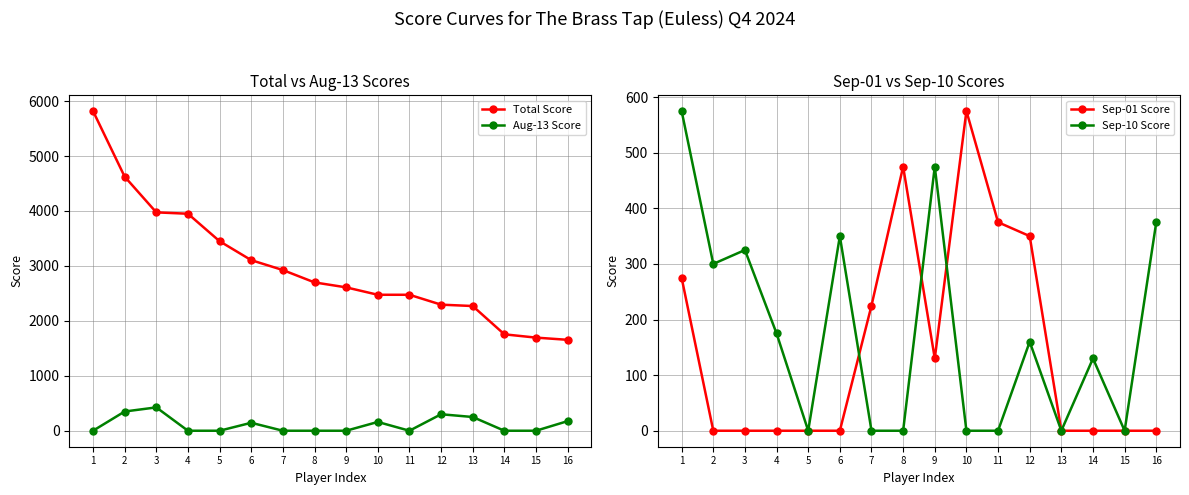

At which label does Total Score reach its peak?

1